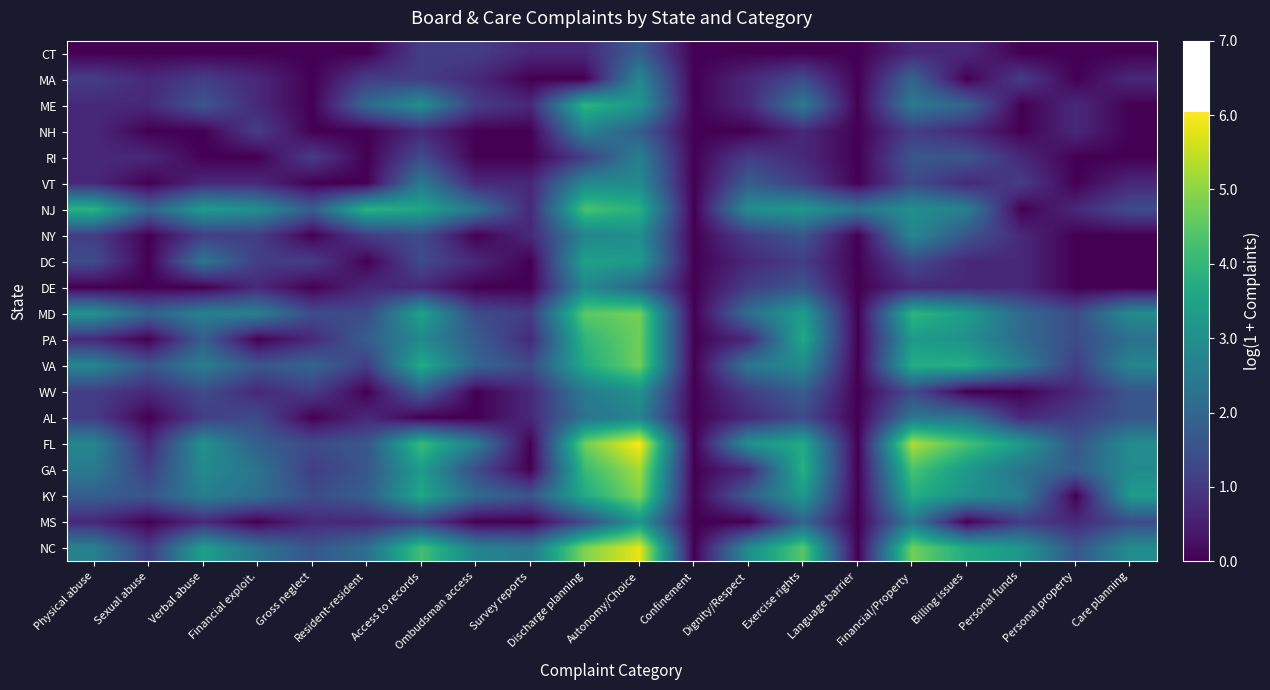

What is the total value across all series at Dignity/Respect?

25.8